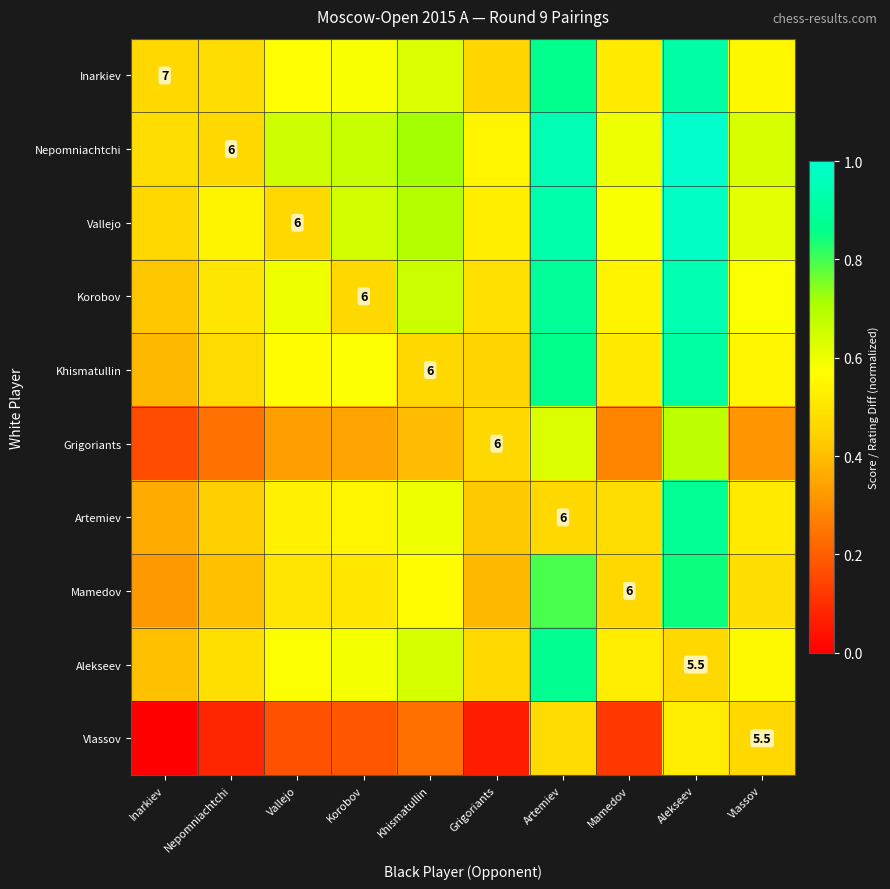

Rank the series at Nepomniachtchi from lowest to highest value.

Vlassov, Grigoriants, Mamedov, Artemiev, Nepomniachtchi, Khismatullin, Inarkiev, Alekseev, Korobov, Vallejo